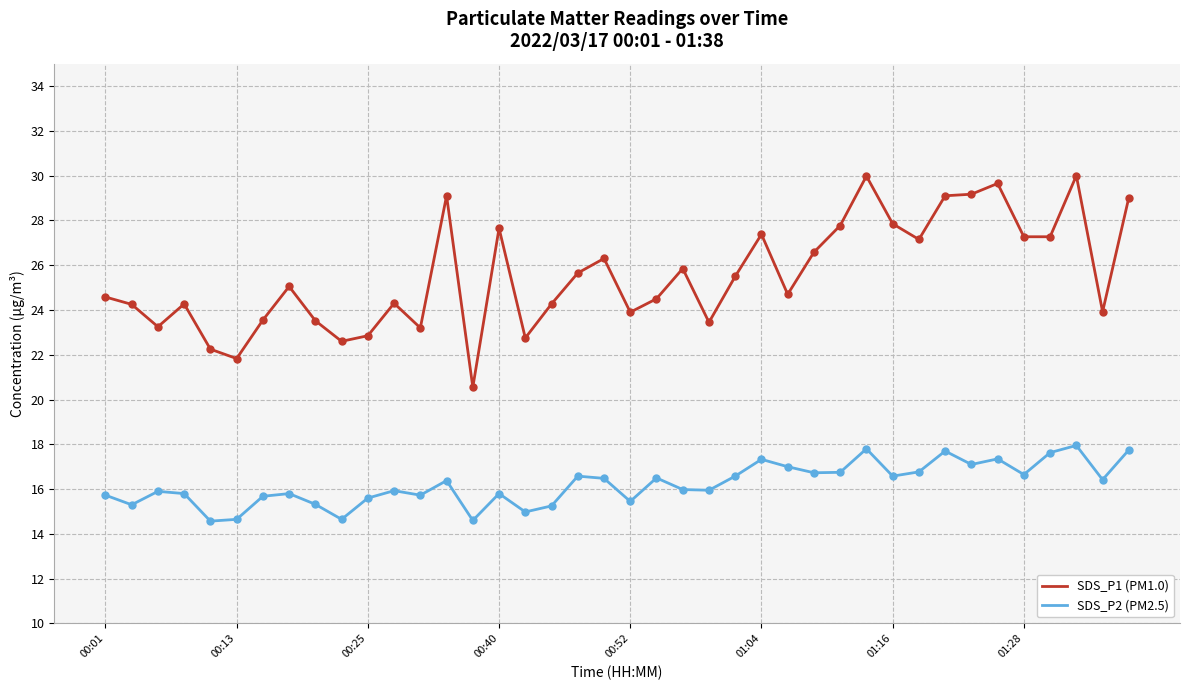

What are all the series names shown in the legend?

SDS_P1 (PM1.0), SDS_P2 (PM2.5)